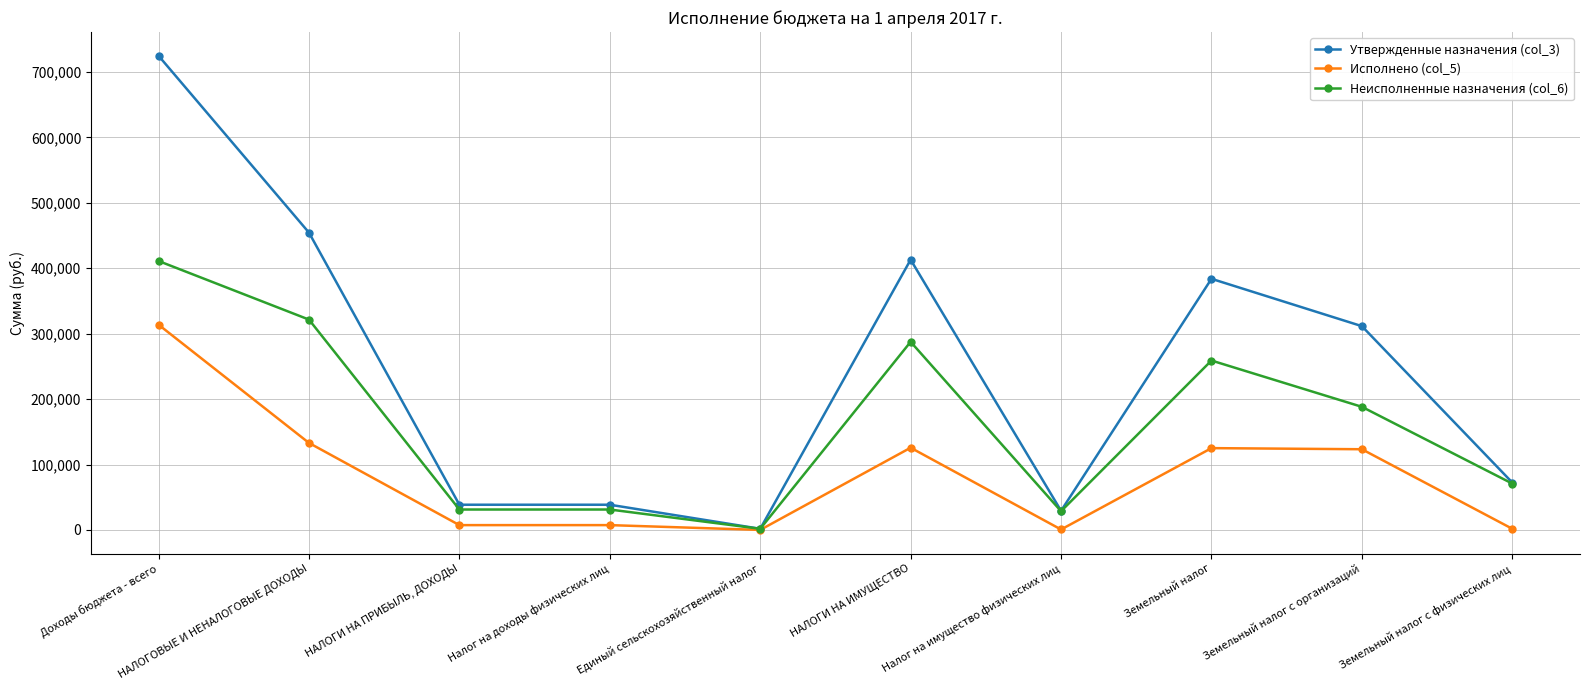

Rank the series by their maximum value, from lowest to highest.

Исполнено (col_5), Неисполненные назначения (col_6), Утвержденные назначения (col_3)